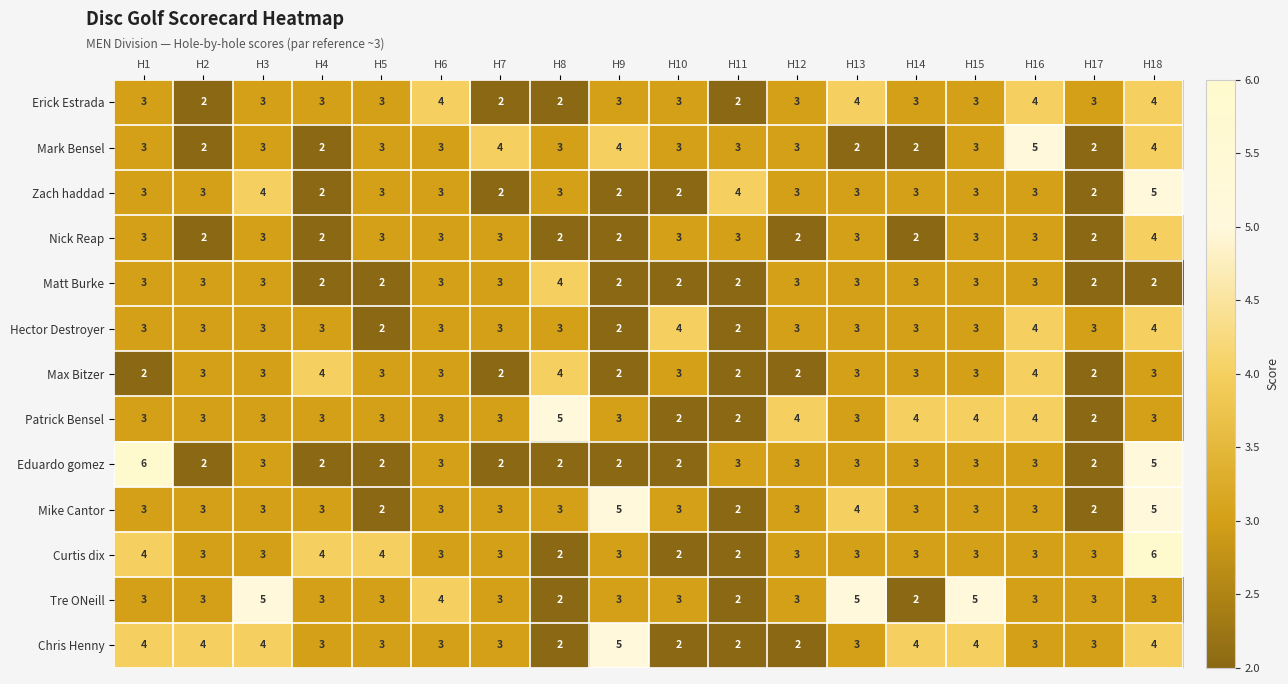

What is the total value across all series at H18?

52